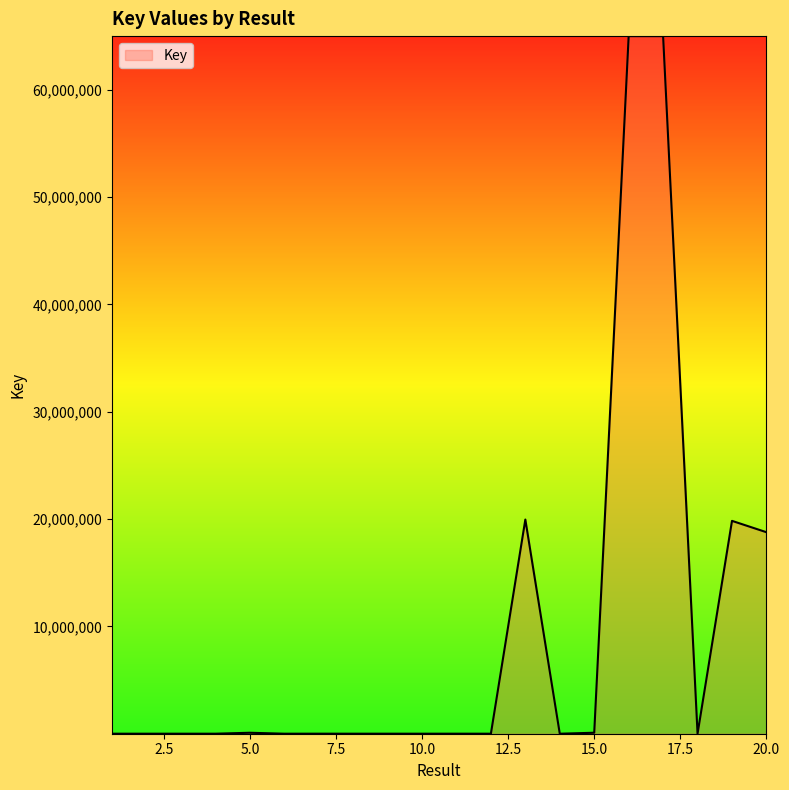

How many interior local peaks (higher than both neighbors) does the data have?

7